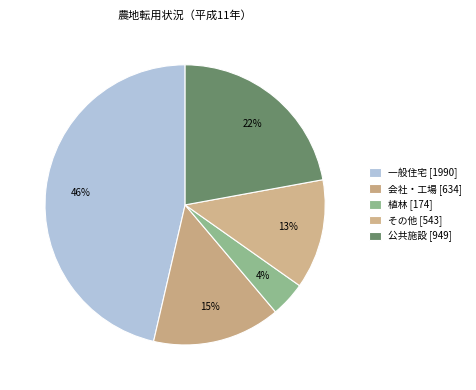

Between 公共施設 and その他, which is larger?

公共施設